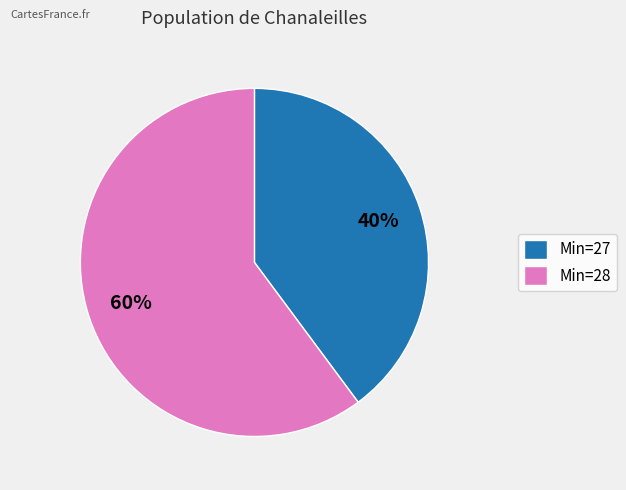

Rank the categories by value from highest to lowest.

Min=28, Min=27